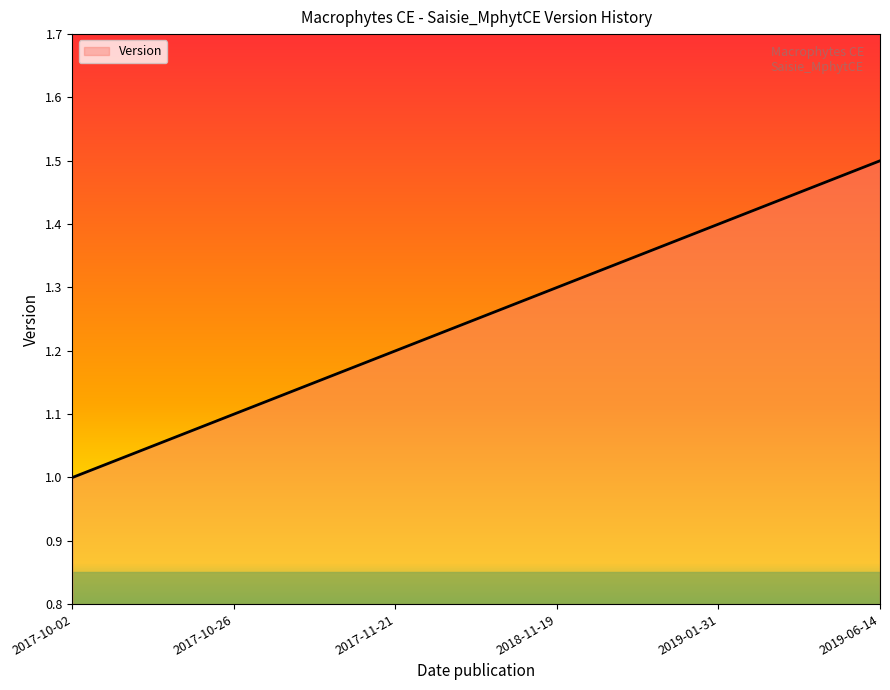

Reading left to right, what are all the values shown in this chart?

1.0	1.1	1.2	1.3	1.4	1.5